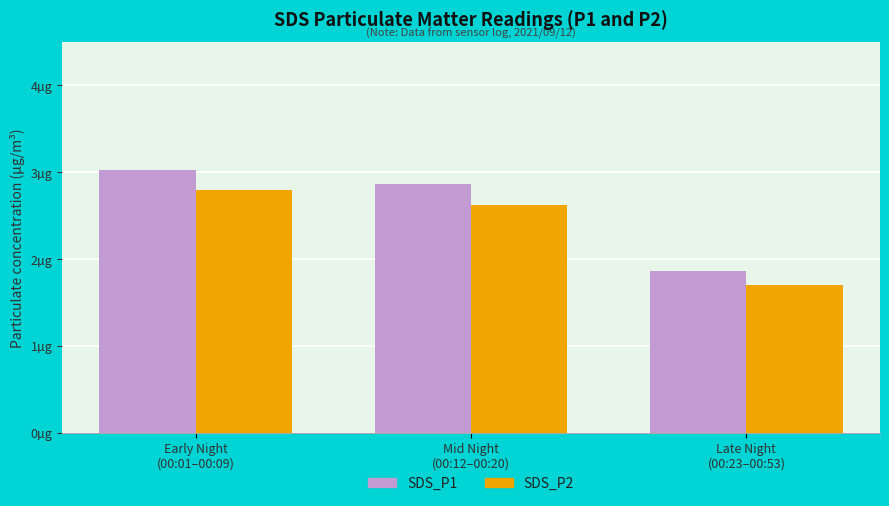

Does the chart contain stacked bars?

No